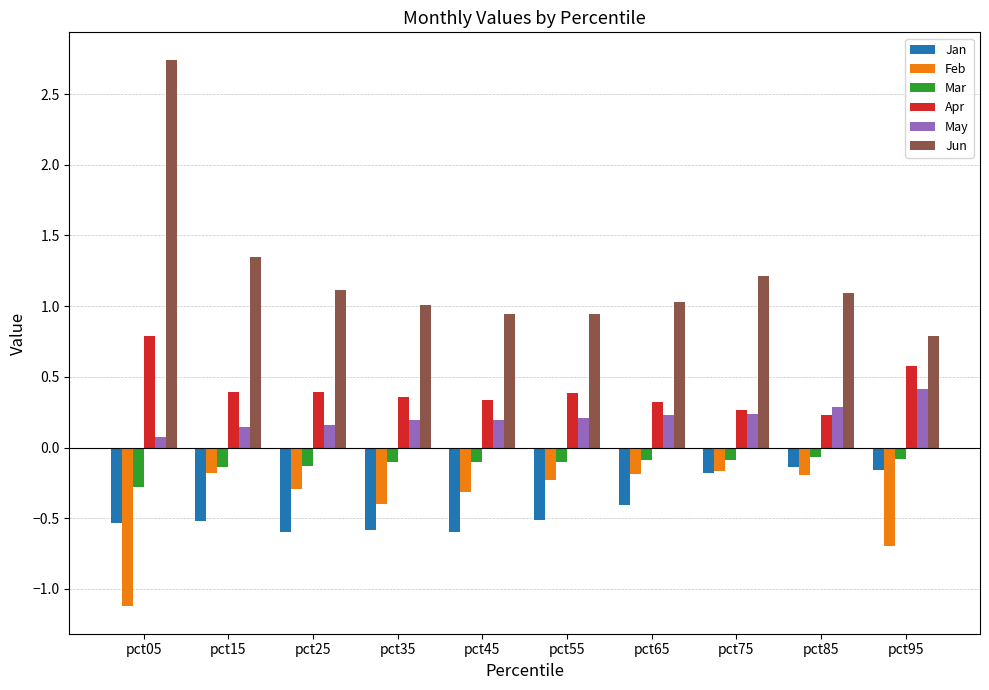

Rank the series at pct25 from lowest to highest value.

Jan, Feb, Mar, May, Apr, Jun